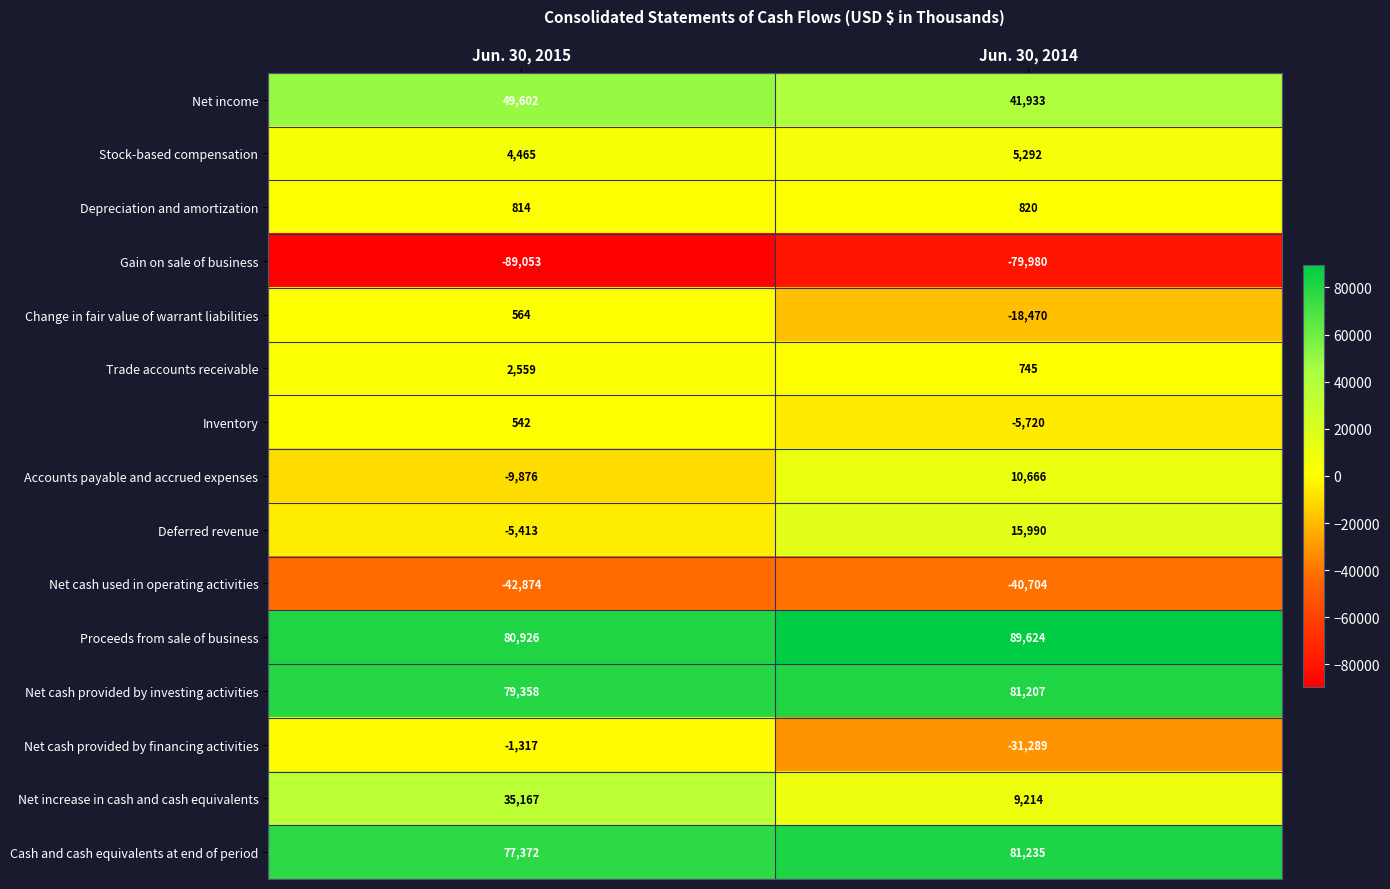

What is the total value across all series at Jun. 30, 2015?

182836